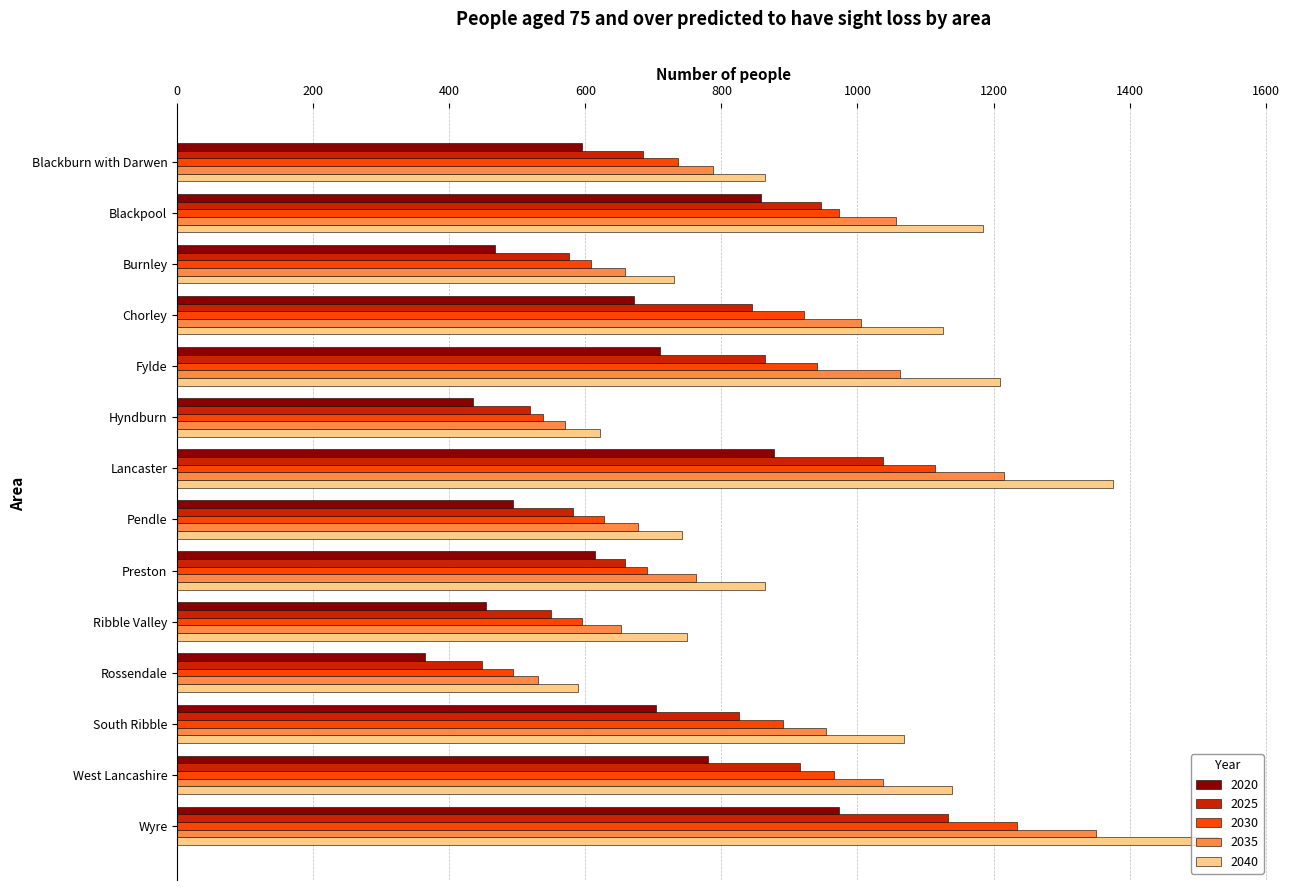

The value of 2020 at Wyre is 973. True or false?

True